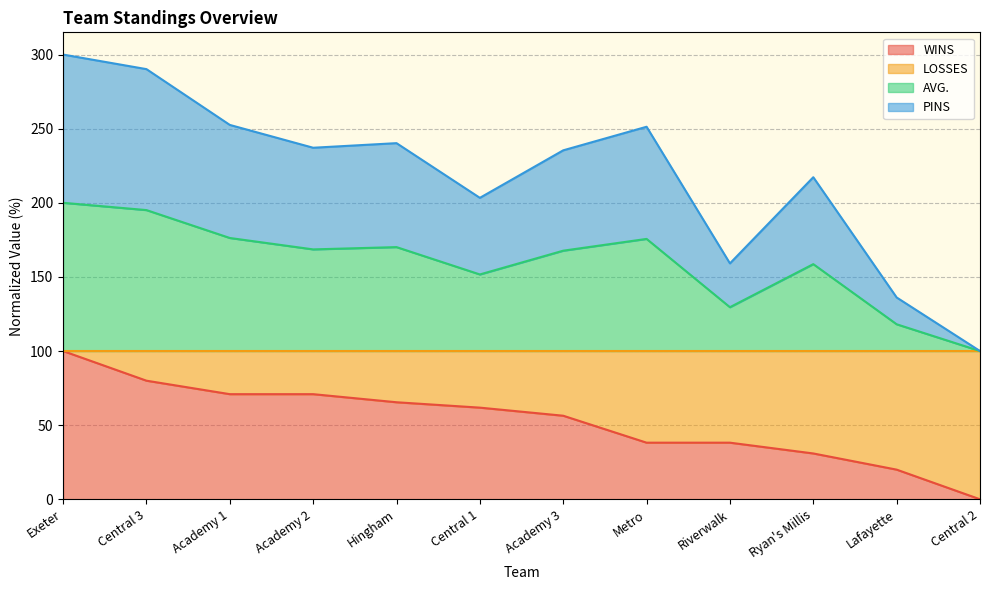

What is the value of the WINS point at the 4th from the left?

70.9